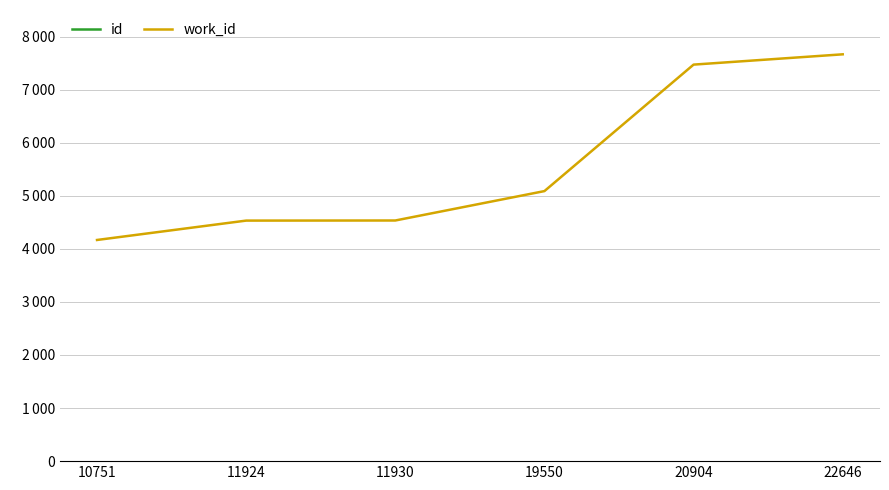

At which label does id first exceed 19550?

20904